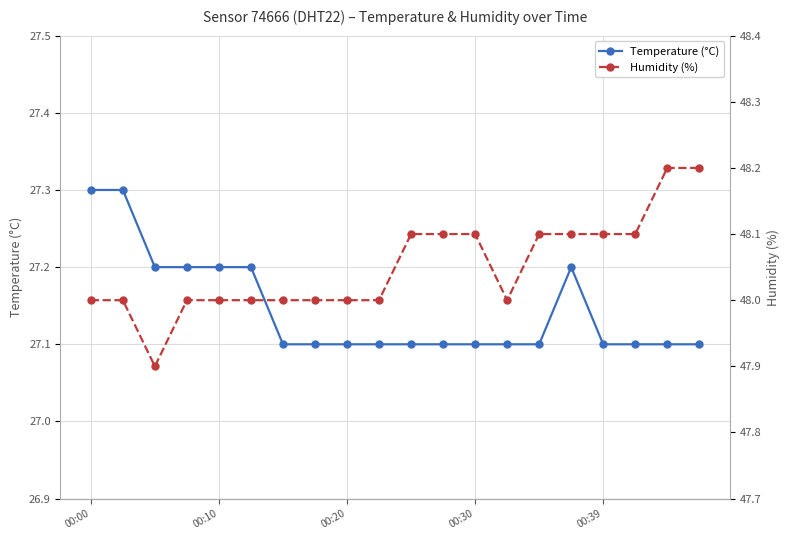

Rank the series by their average value, from lowest to highest.

Temperature (°C), Humidity (%)